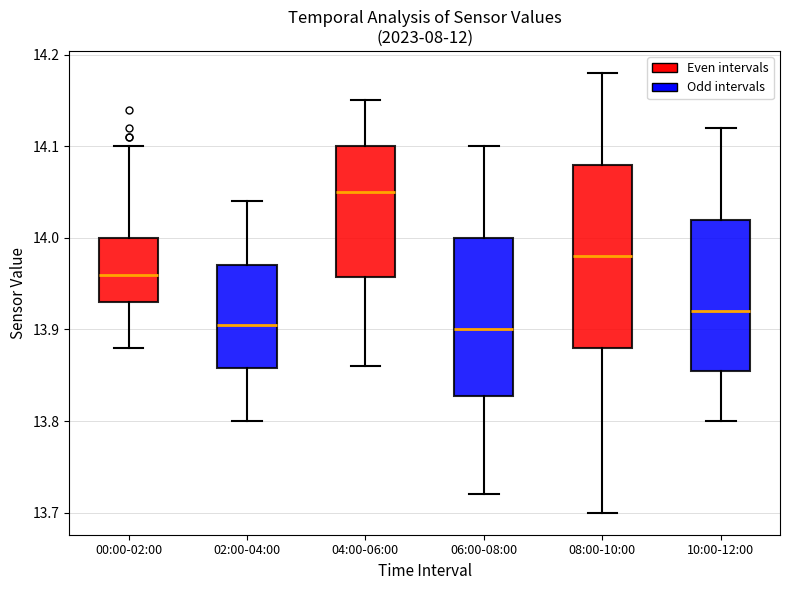

Reading left to right, transcribe this box plot: for each box, give where its median line is, the range the box spans, and where its two whiskers end, as read against the y-axis. The values are not printed on the chart, so give them approximately, as read against the axis.

00:00-02:00: median 13.96, box 13.93 to 14.00, whiskers 13.88 to 14.10
02:00-04:00: median 13.91, box 13.86 to 13.97, whiskers 13.80 to 14.04
04:00-06:00: median 14.05, box 13.96 to 14.10, whiskers 13.86 to 14.15
06:00-08:00: median 13.90, box 13.83 to 14.00, whiskers 13.72 to 14.10
08:00-10:00: median 13.98, box 13.88 to 14.08, whiskers 13.70 to 14.18
10:00-12:00: median 13.92, box 13.86 to 14.02, whiskers 13.80 to 14.12